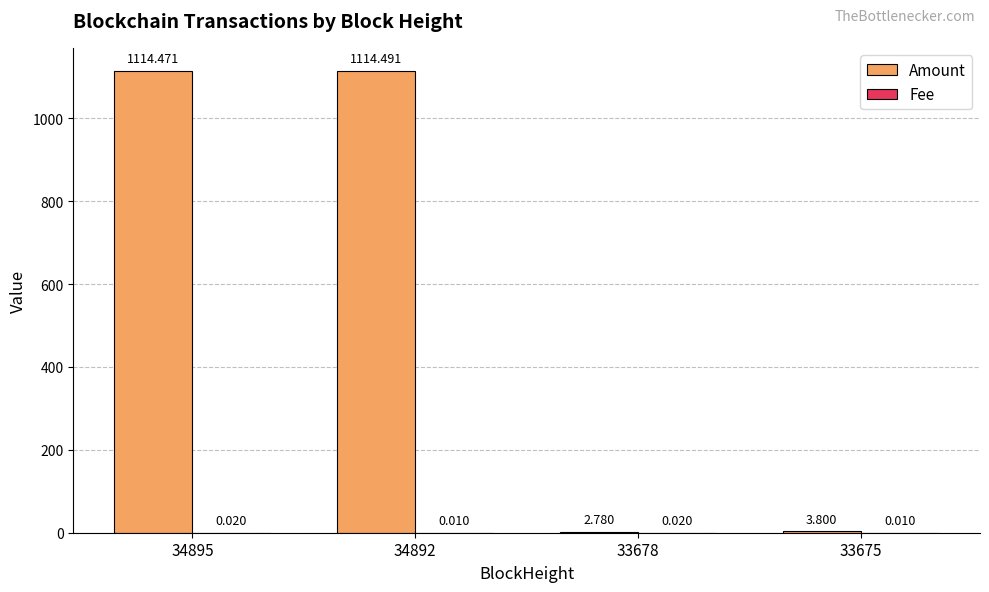

Read the Amount value at 34892.

1114.5